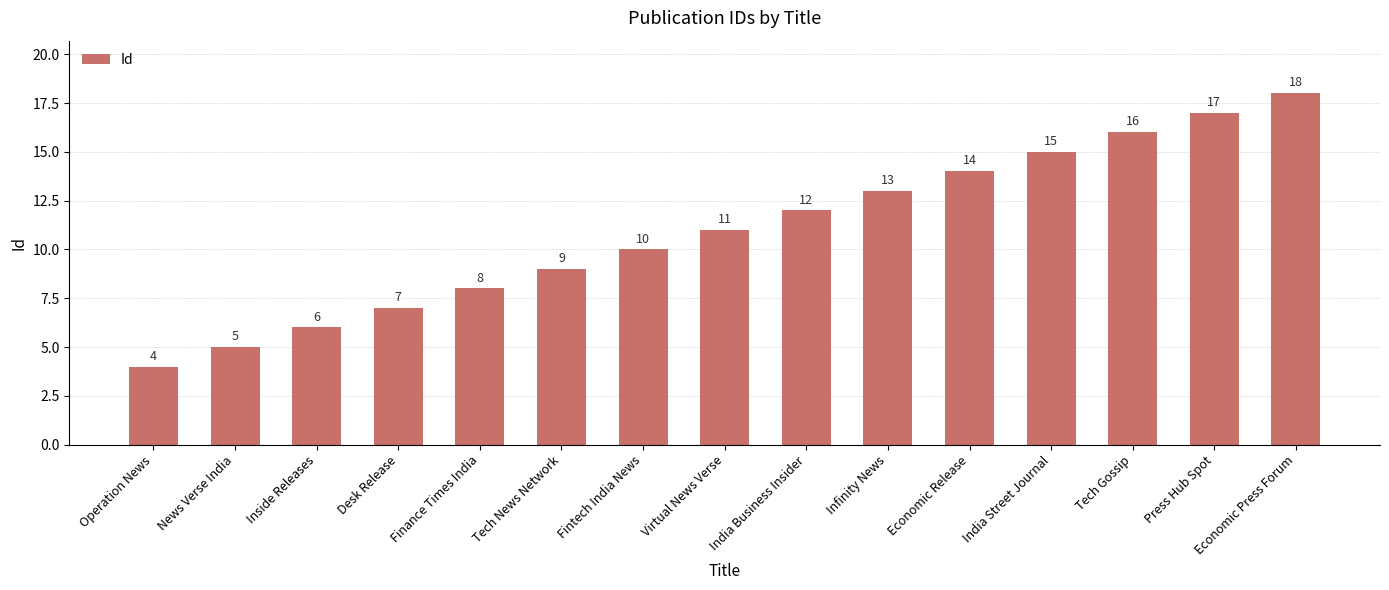

Is it true that the value at Tech News Network is 9?

True